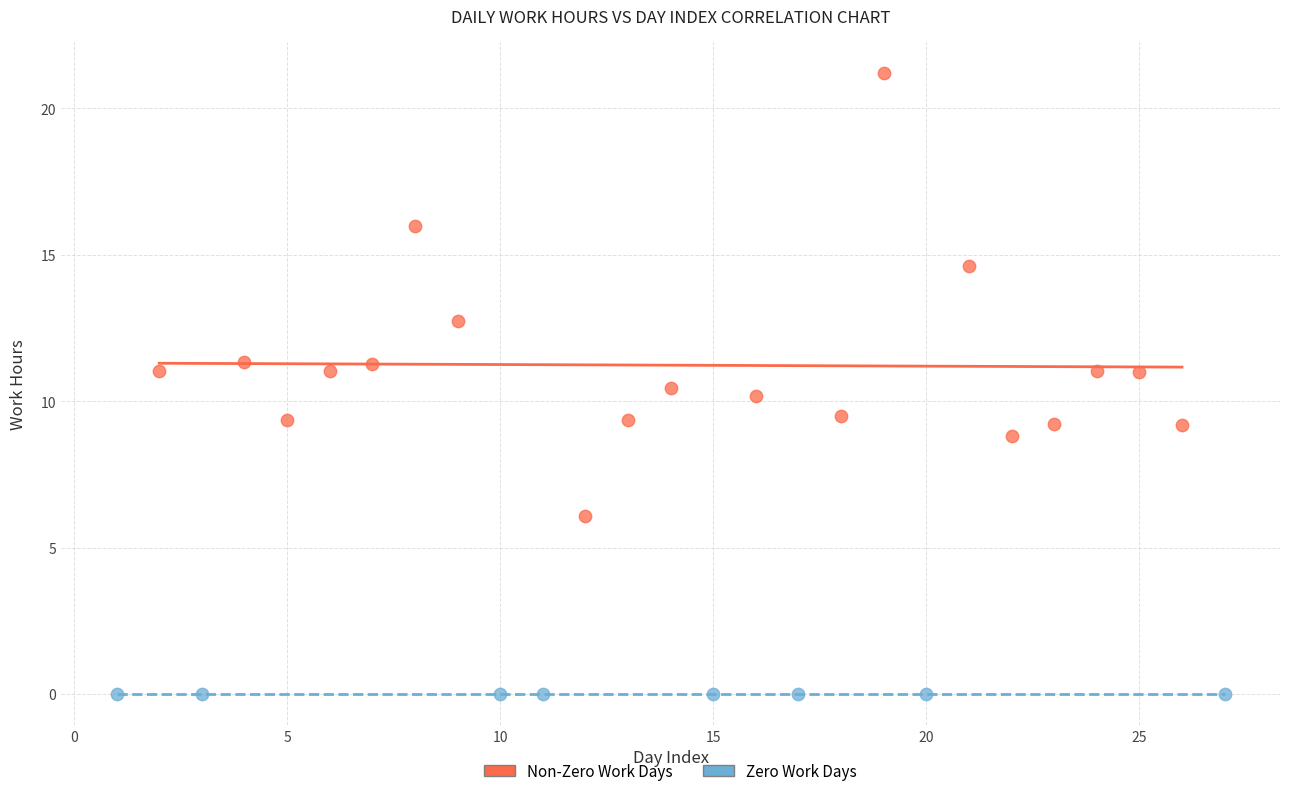

Which series contains the highest Y value?

Non-Zero Work Days